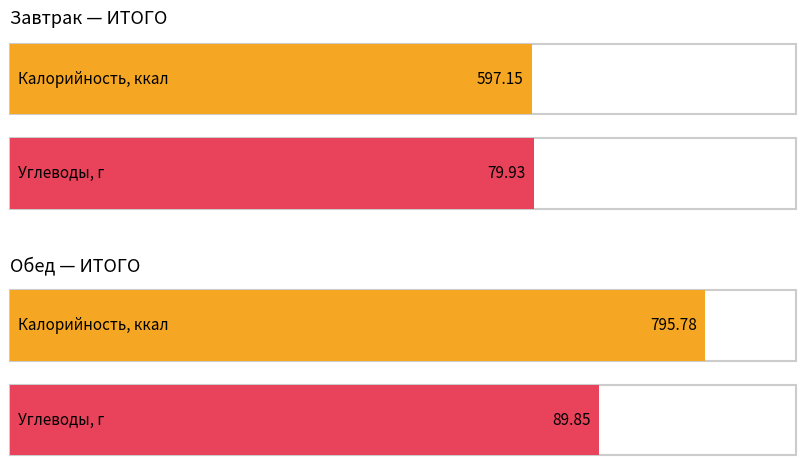

What is the value of the Калорийность bar at the 2nd from the left?

795.8